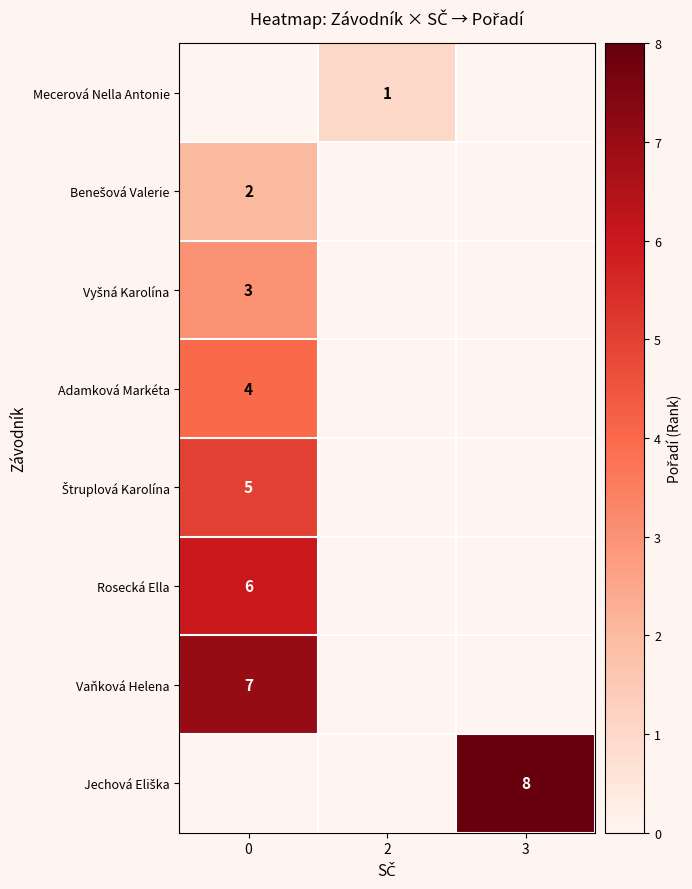

The Rosecká Ella series shows 10 at 0. True or false?

False